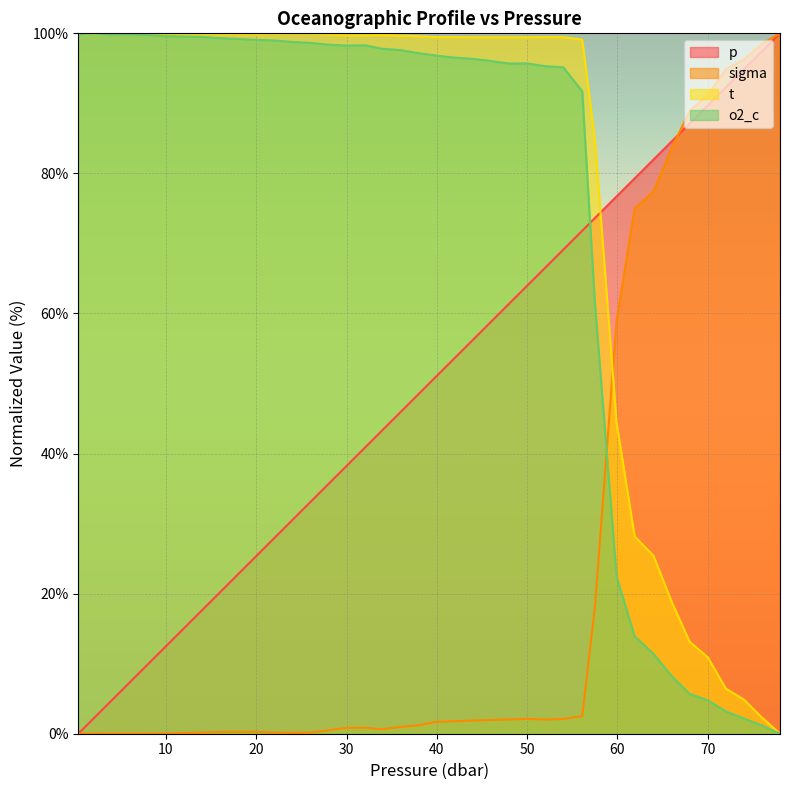

What is the average value of the sigma series?

22.7